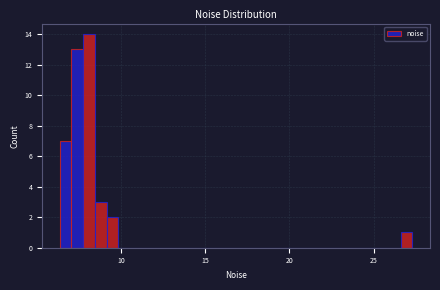

Read against the x-axis, roughly where is the centre of the tallest bar?

8.0